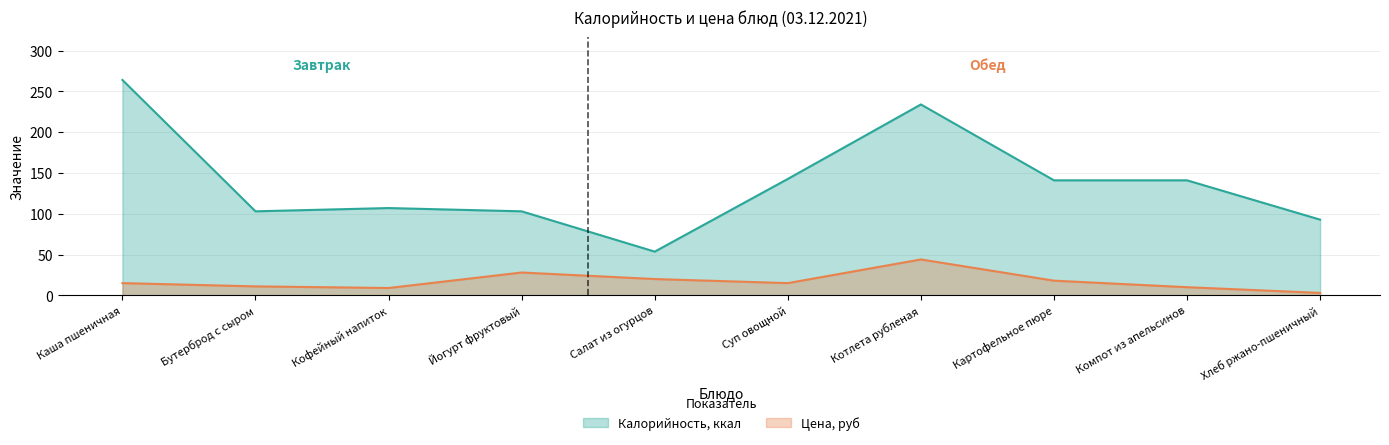

Rank the series by their average value, from lowest to highest.

Цена, руб, Калорийность, ккал